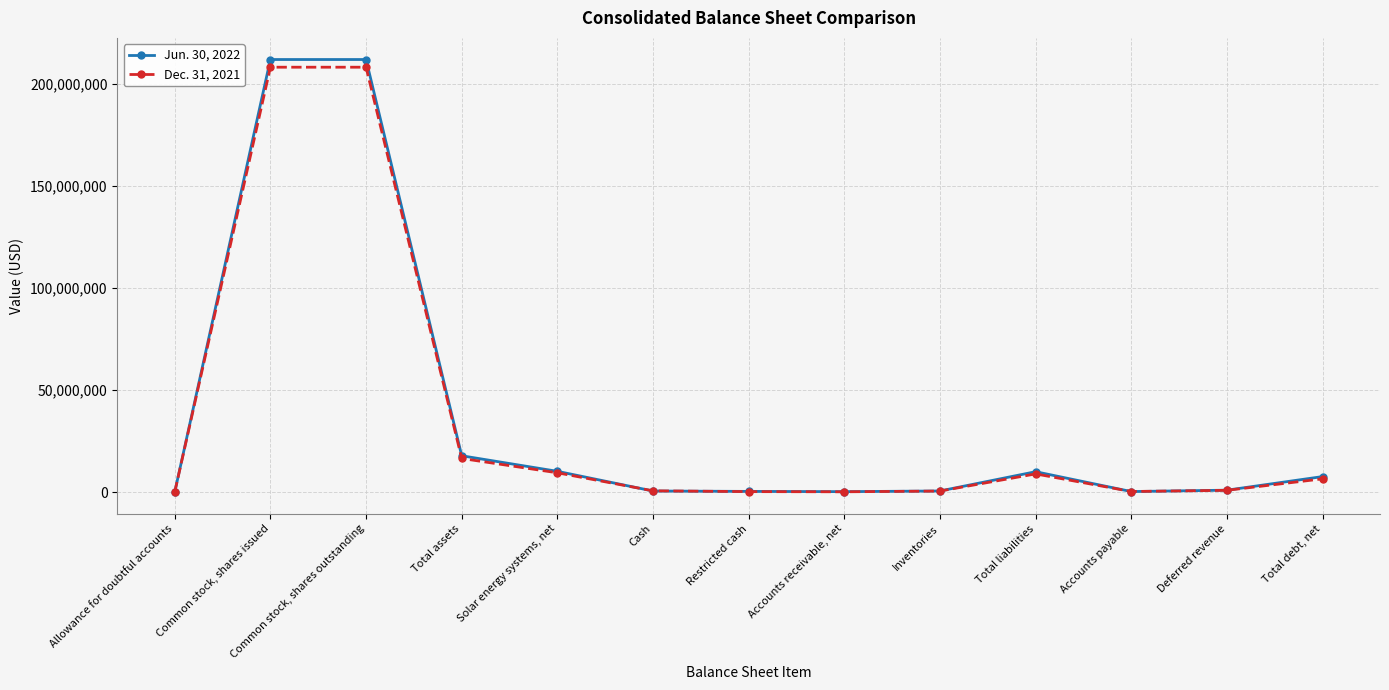

What is the spread (max minus min) of values at Total debt, net?

1100054